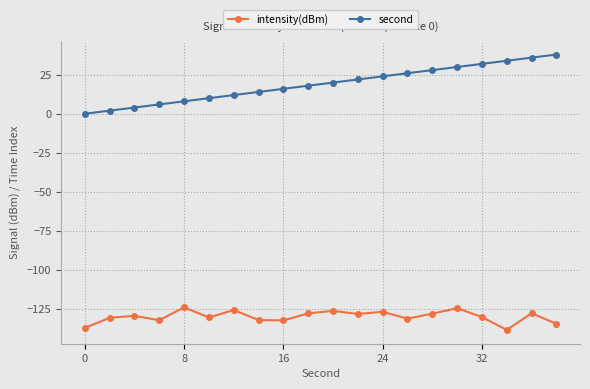

List the series in order of their overall mean, lowest first.

intensity(dBm), second